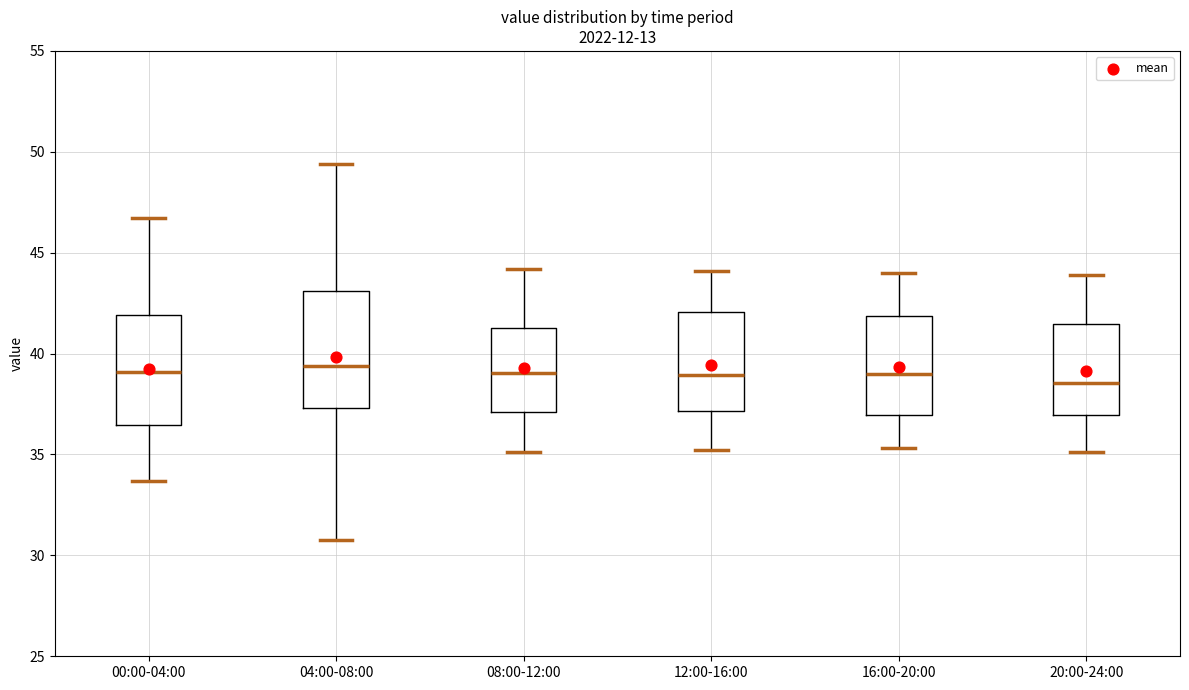

Reading left to right, transcribe this box plot: for each box, give where its median line is, the range the box spans, and where its two whiskers end, as read against the y-axis. The values are not printed on the chart, so give them approximately, as read against the axis.

00:00-04:00: median 39.0, box 36.5 to 42.0, whiskers 33.5 to 46.5
04:00-08:00: median 39.5, box 37.5 to 43.0, whiskers 31.0 to 49.5
08:00-12:00: median 39.0, box 37.0 to 41.5, whiskers 35.0 to 44.0
12:00-16:00: median 39.0, box 37.0 to 42.0, whiskers 35.0 to 44.0
16:00-20:00: median 39.0, box 37.0 to 42.0, whiskers 35.5 to 44.0
20:00-24:00: median 38.5, box 37.0 to 41.5, whiskers 35.0 to 44.0